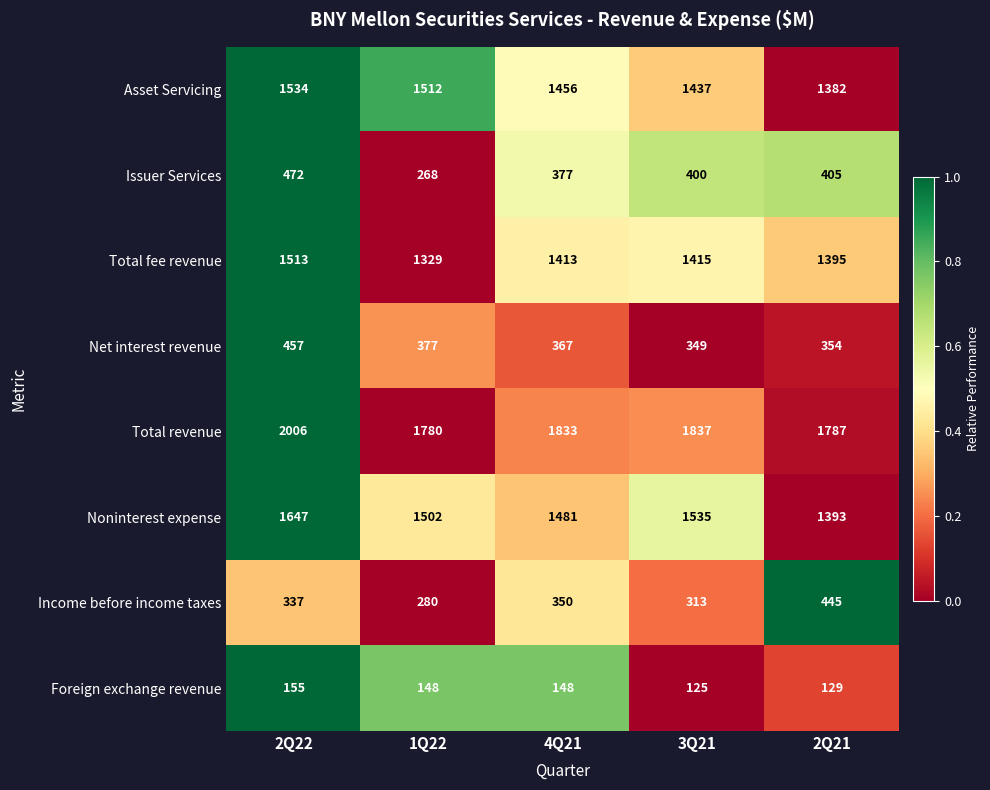

Rank the series at 2Q22 from highest to lowest value.

Total revenue, Noninterest expense, Asset Servicing, Total fee revenue, Issuer Services, Net interest revenue, Income before income taxes, Foreign exchange revenue